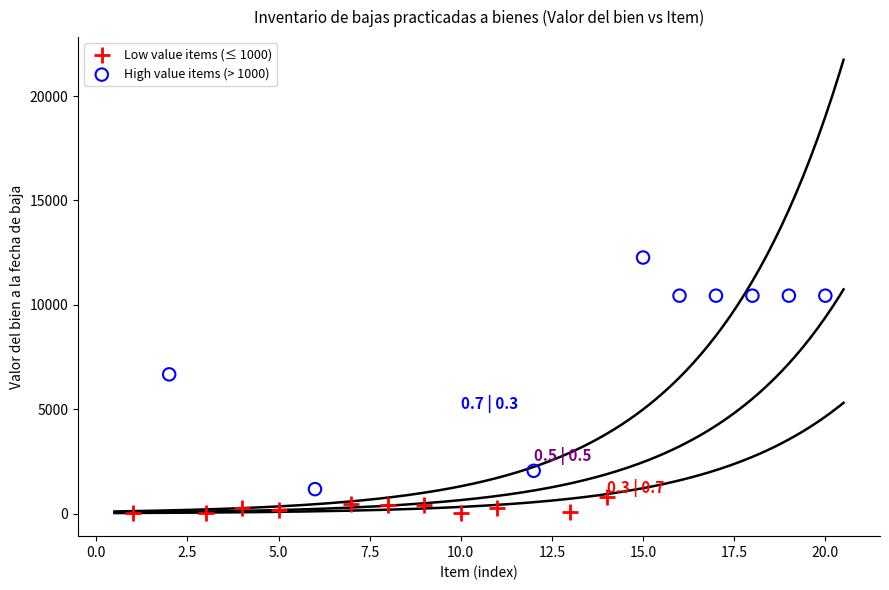

Which series has the widest spread of Y values?

High value items (> 1000)